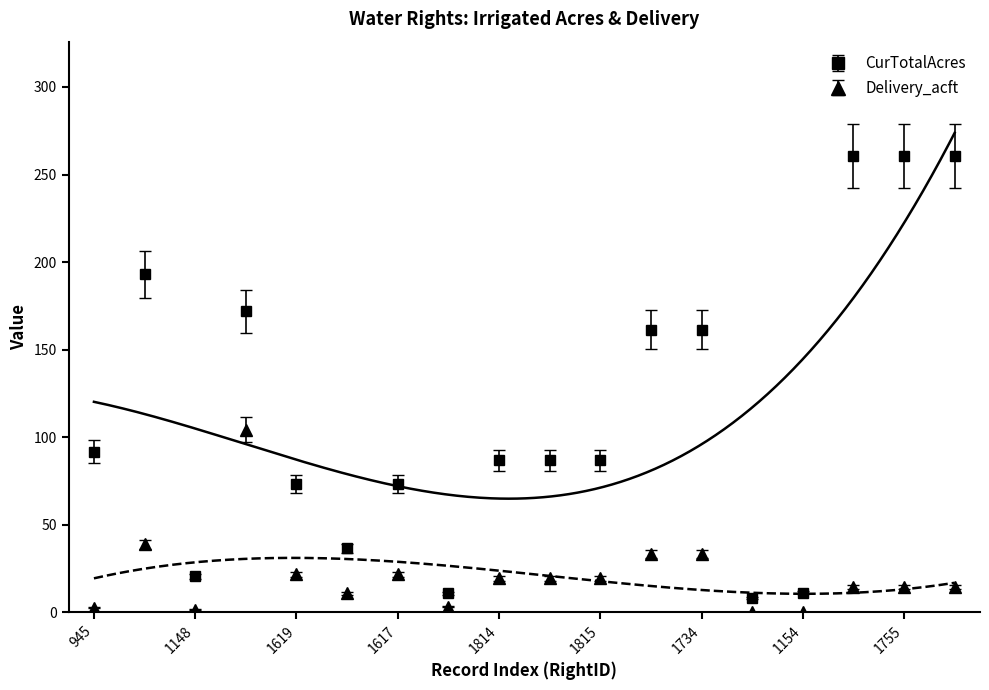

At which category does the chart reach its minimum across all series?

1154